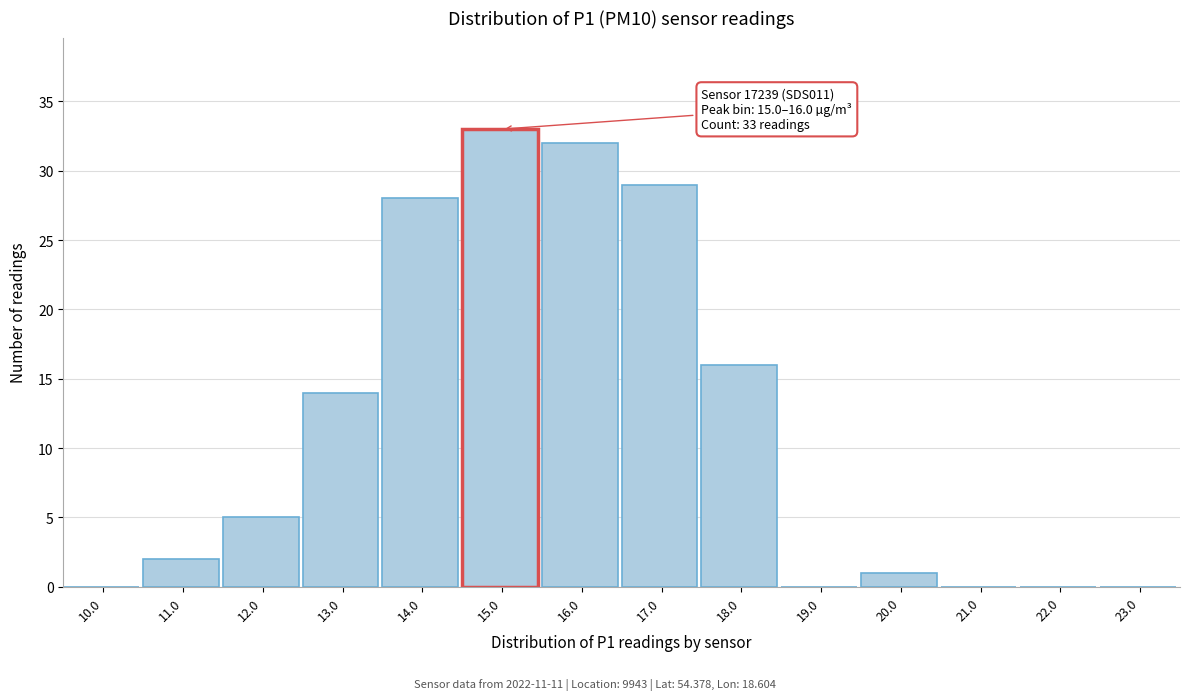

Reading left to right, transcribe all the data shown in this chart.

10.0=0	11.0=2	12.0=5	13.0=14	14.0=28	15.0=33	16.0=32	17.0=29	18.0=16	19.0=0	20.0=1	21.0=0	22.0=0	23.0=0